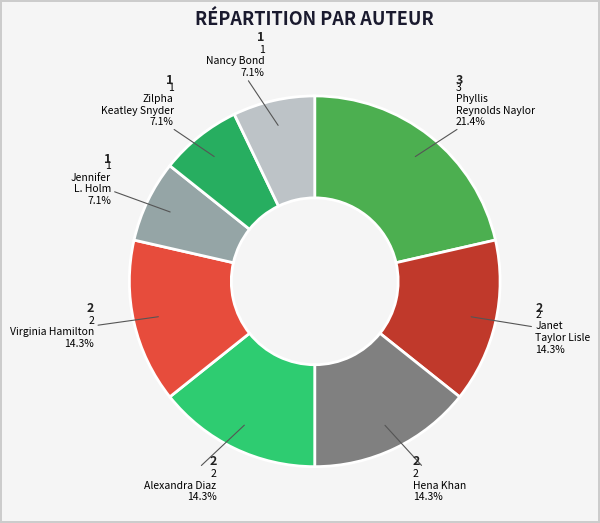

How many slices are in this pie chart?

8